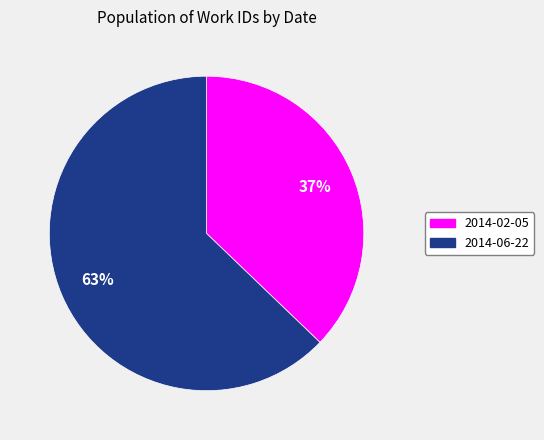

To the nearest percent, what is the difference between the 2014-02-05 and 2014-06-22 slice percentages?

26%